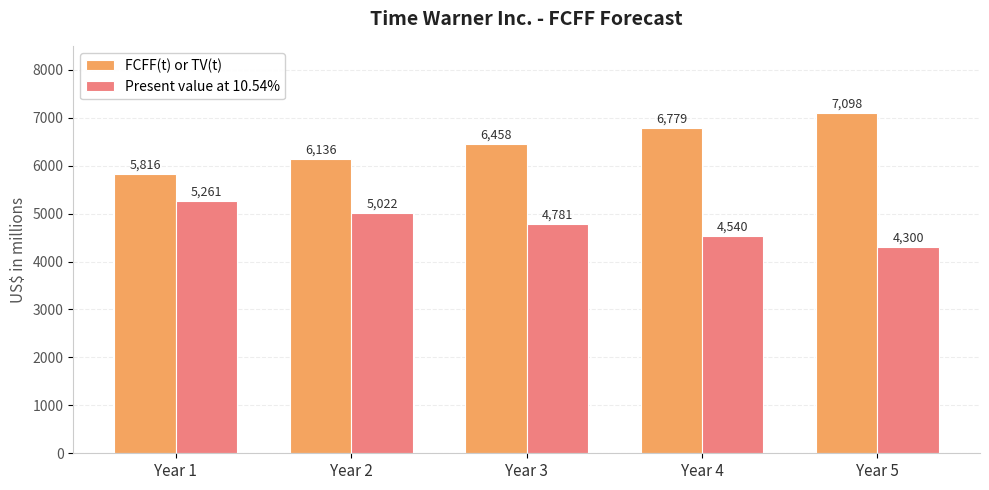

List the labels in order of FCFF(t) or TV(t) value, smallest first.

Year 1, Year 2, Year 3, Year 4, Year 5